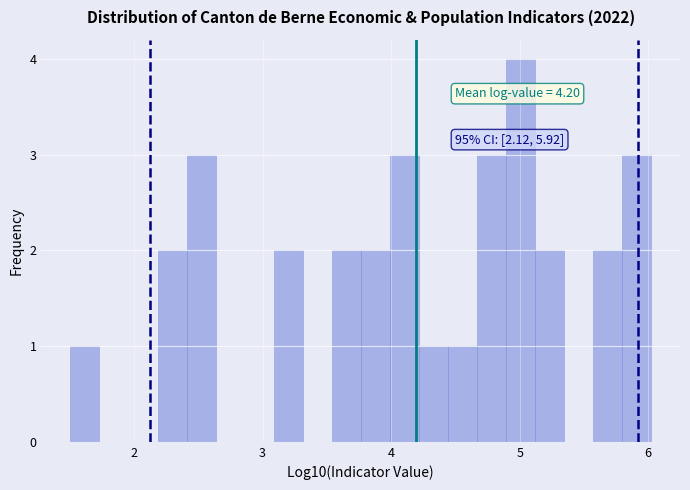

Read against the x-axis, roughly where is the centre of the tallest bar?

5.0